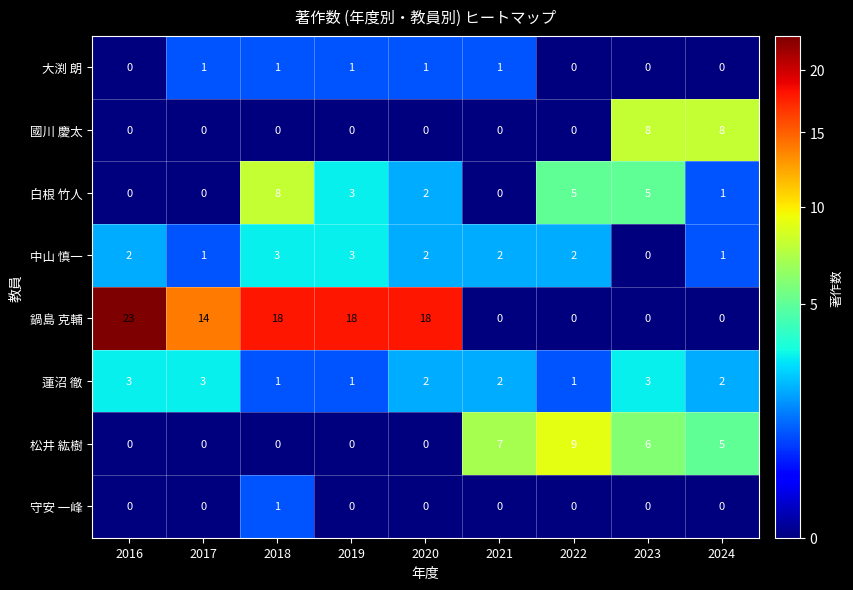

What is the difference between the highest and lowest values at 2020?

18